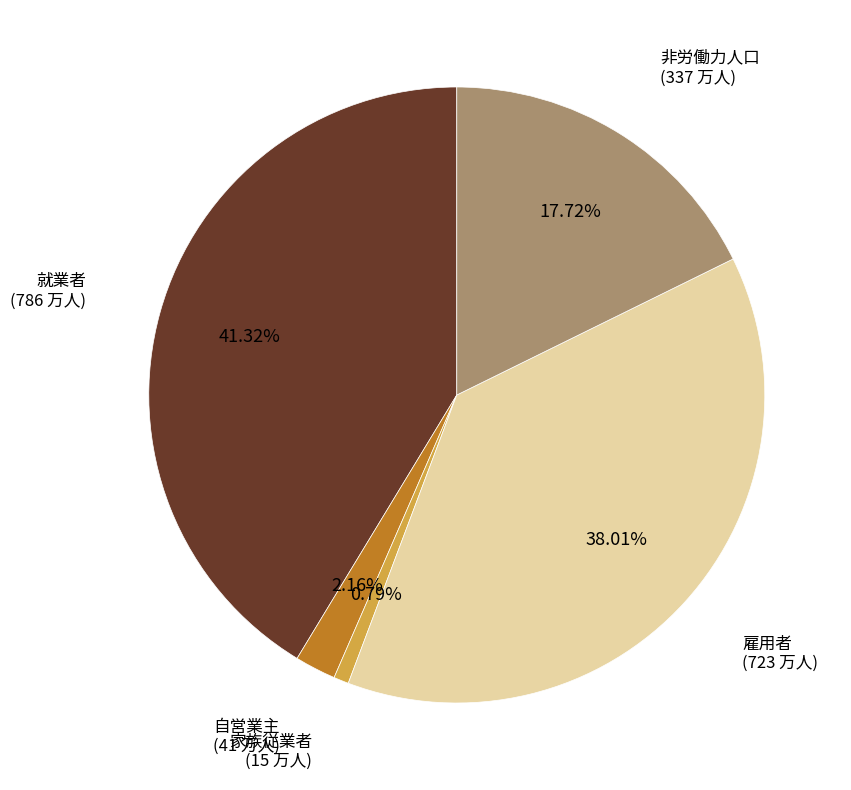

To the nearest percent, what portion does 自営業主 represent?

2%